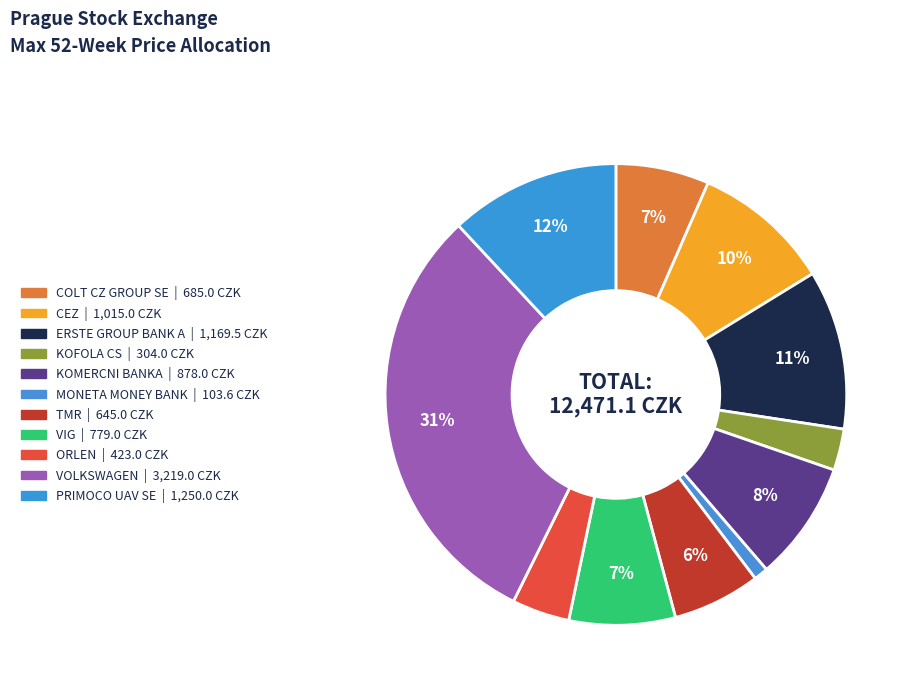

Combined, what portion of the pie is ERSTE GROUP BANK A and VOLKSWAGEN?

41.9%